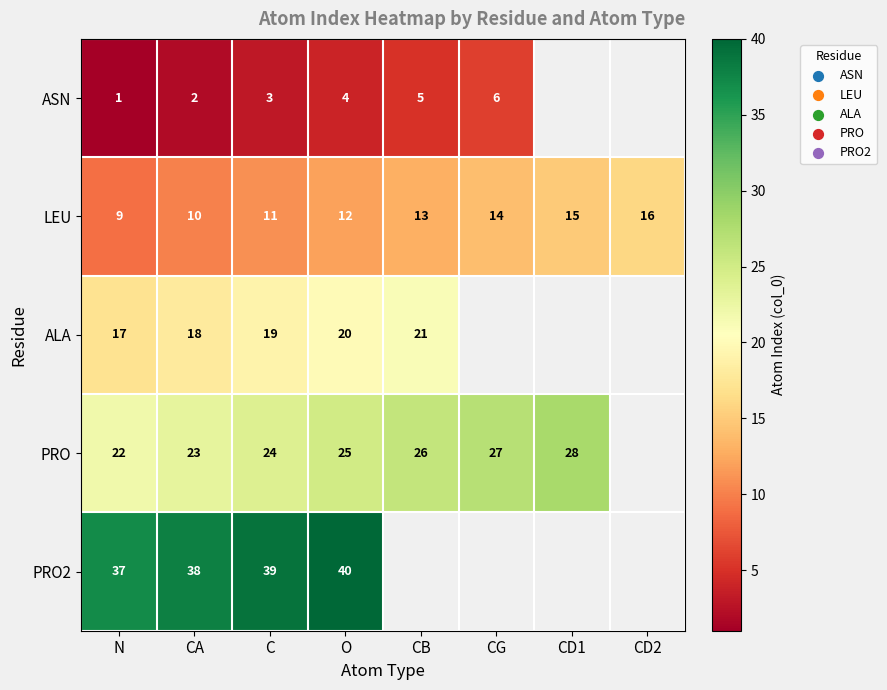

Which label corresponds to the largest value in the chart?

O